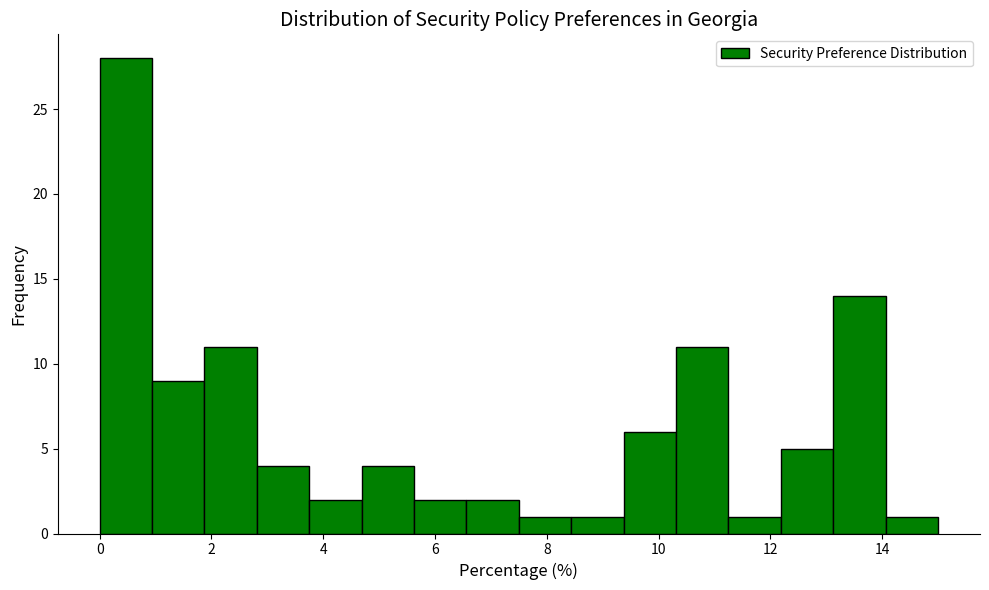

Reading left to right, transcribe this chart: for each bar, give the range it covers on the x-axis and its height. Neither the bar edges nor the heights are printed on the chart, so give them approximately, as read against the axes.

0.0 to 1.0: 28
1.0 to 1.8: 9
1.8 to 2.8: 11
2.8 to 3.8: 4
3.8 to 4.6: 2
4.6 to 5.6: 4
5.6 to 6.6: 2
6.6 to 7.6: 2
7.6 to 8.4: 1
8.4 to 9.4: 1
9.4 to 10.4: 6
10.4 to 11.2: 11
11.2 to 12.2: 1
12.2 to 13.2: 5
13.2 to 14.0: 14
14.0 to 15.0: 1